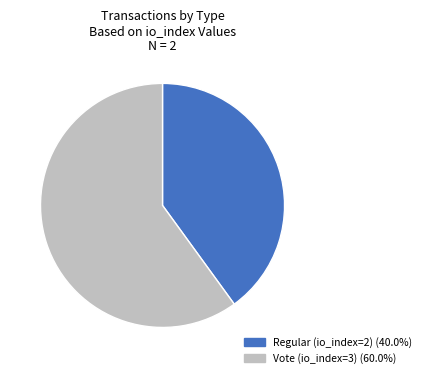

Do Regular (io_index=2) and Vote (io_index=3) together represent more than half of the pie?

Yes